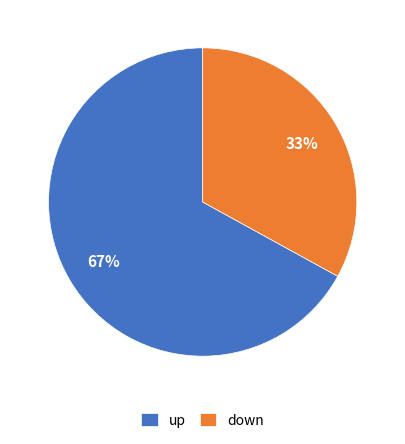

Which slice is the largest?

up